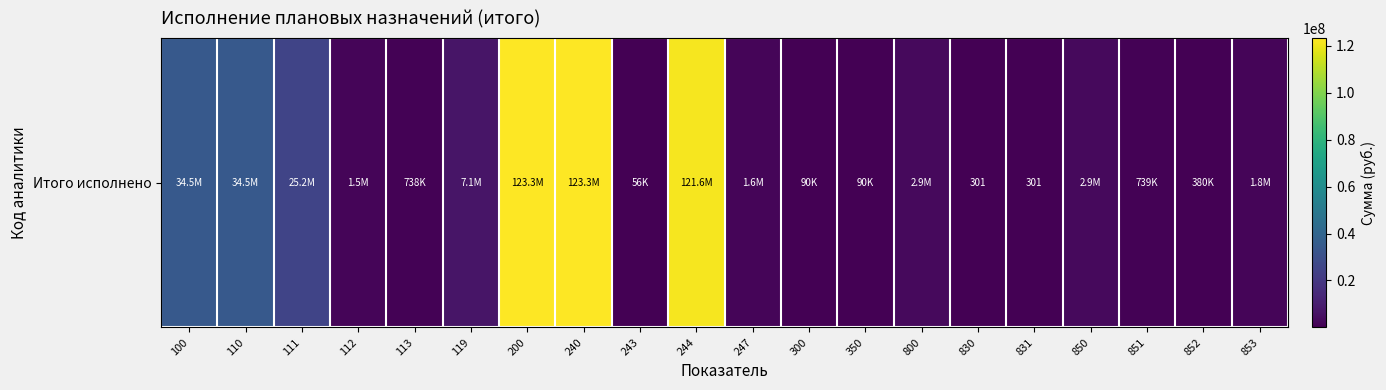

Reading left to right, list all the values displayed in this chart.

34519555.6	34519555.6	25174669.5	1506986.9	738259.0	7099640.1	123296734.0	123296734.0	56153.7	121603513.6	1637066.8	89644.0	89644.0	2899132.1	301.0	301.0	2898831.1	739197.4	379871.0	1779762.6